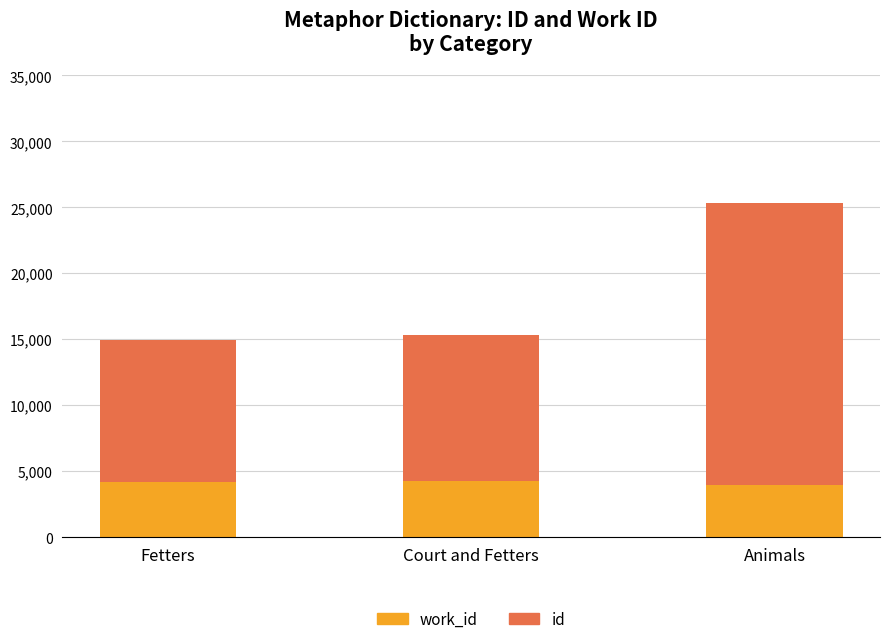

What is the total value across all series at Animals?

25365